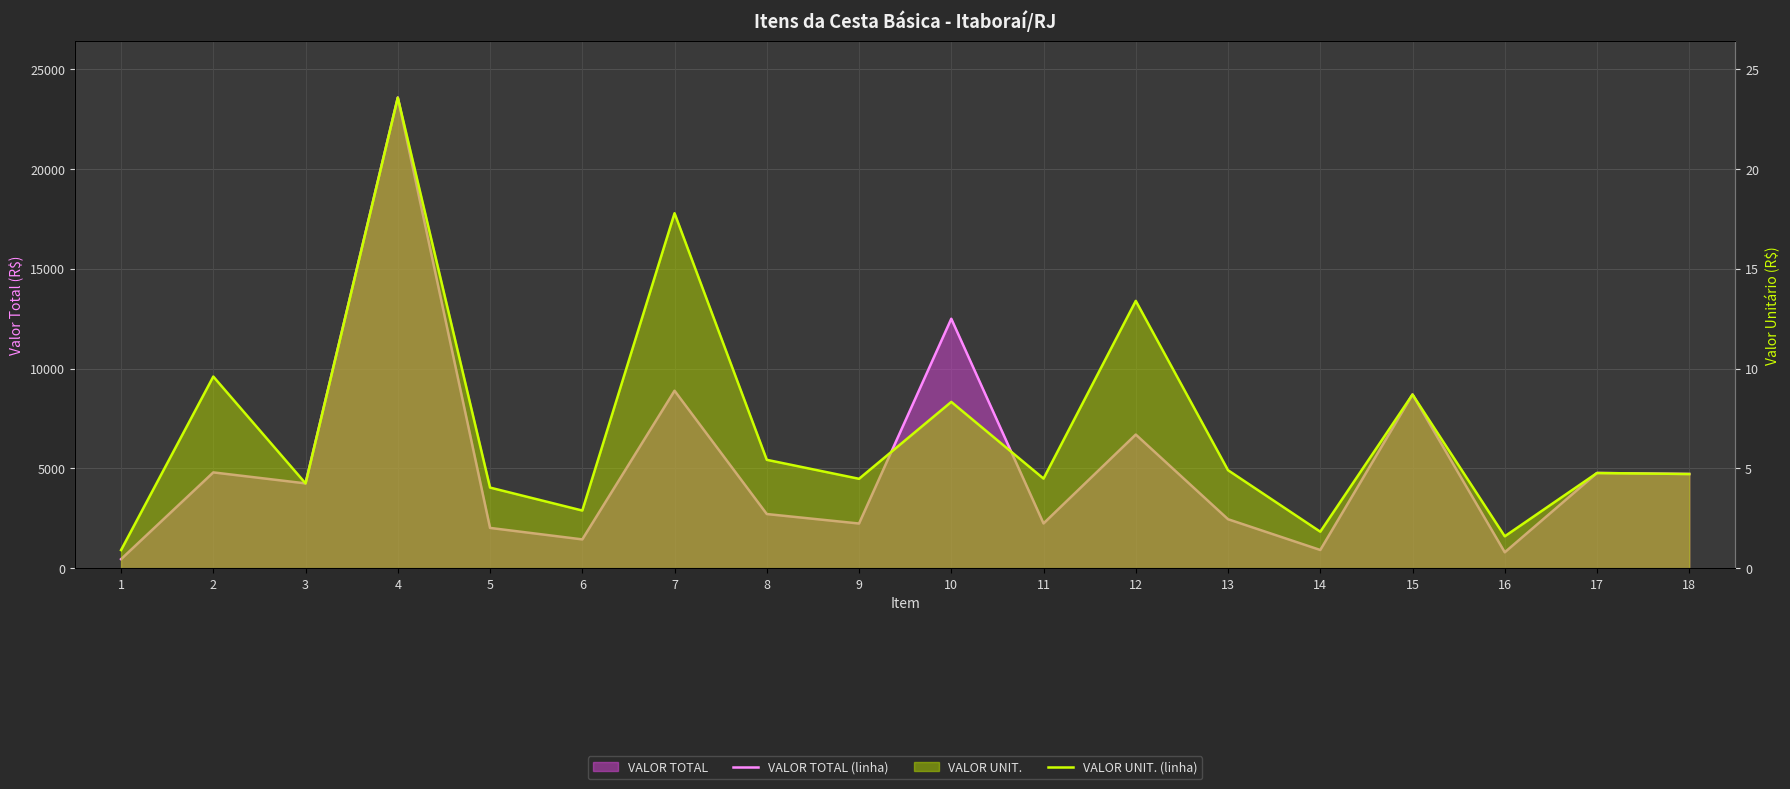

Reading left to right, transcribe all the data shown in this chart.

VALOR TOTAL (linha): 1=455.0	2=4800.0	3=4250.0	4=23570.0	5=2020.0	6=1445.0	7=8890.0	8=2715.0	9=2240.0	10=12495.0	11=2245.0	12=6695.0	13=2455.0	14=915.0	15=8700.0	16=800.0	17=4770.0	18=4720.0
VALOR UNIT. (linha): 1=0.9	2=9.6	3=4.2	4=23.6	5=4.0	6=2.9	7=17.8	8=5.4	9=4.5	10=8.3	11=4.5	12=13.4	13=4.9	14=1.8	15=8.7	16=1.6	17=4.8	18=4.7